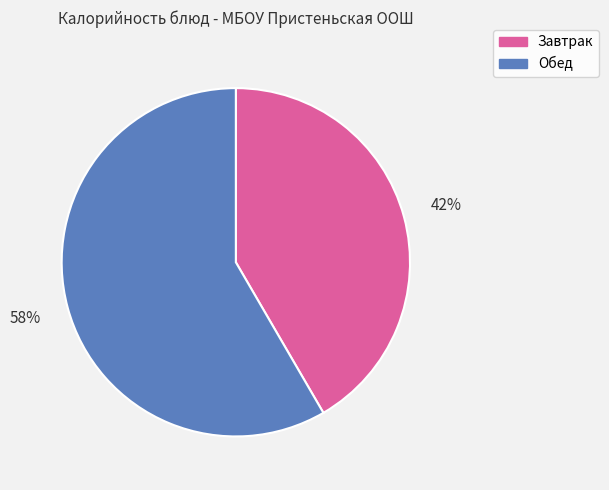

To the nearest percent, what is the average slice percentage?

50%